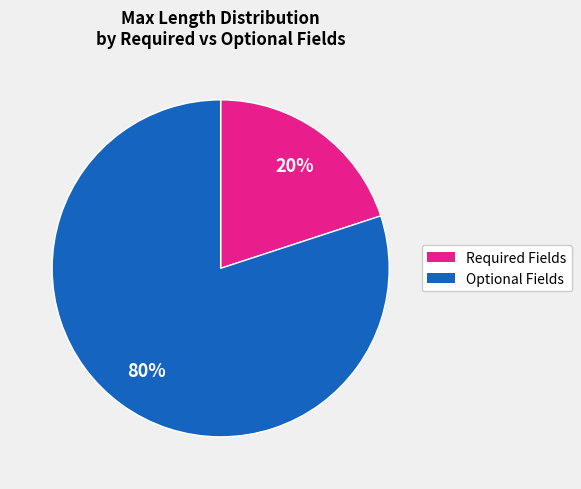

Is there any slice that represents more than half of the pie?

Yes